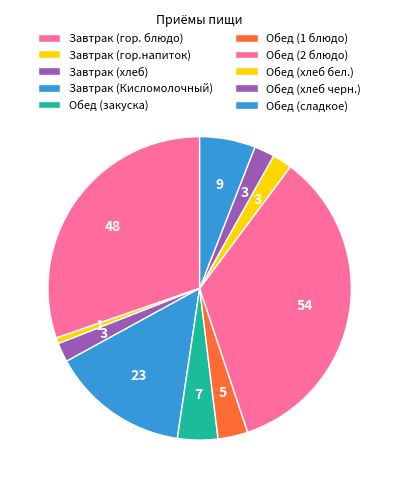

To the nearest percent, what percentage of the pie is Завтрак (гор.напиток)?

1%